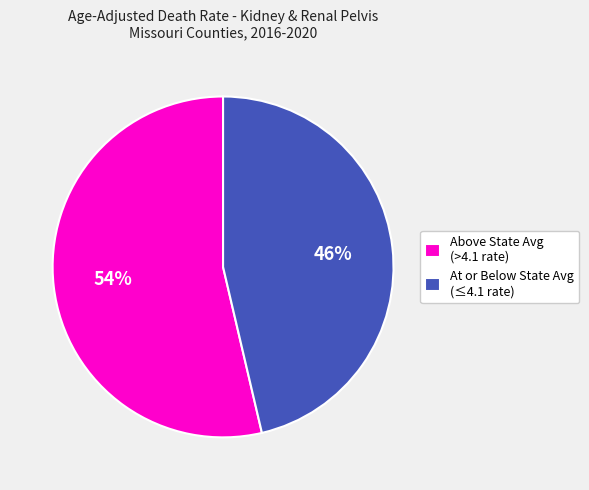

Rank the categories by value from highest to lowest.

Above State Avg (>4.1 rate), At or Below State Avg (≤4.1 rate)